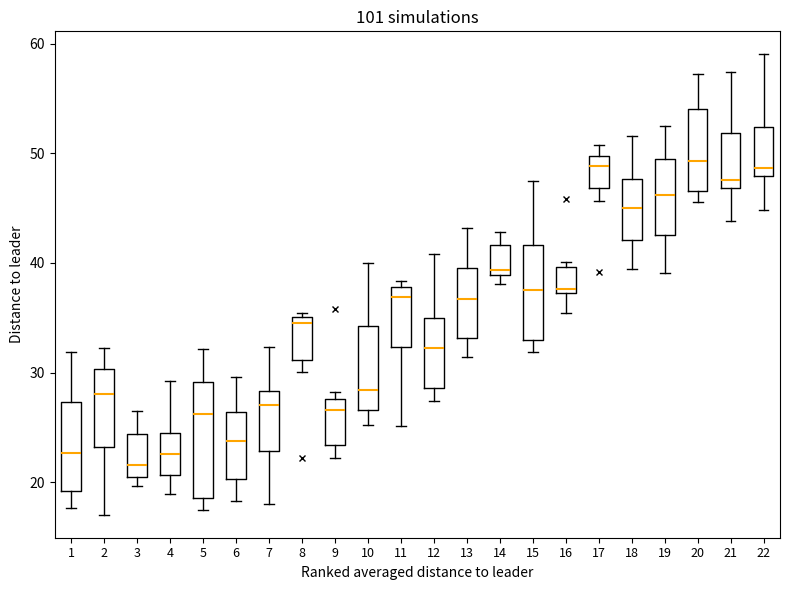

Where is the upper edge of the box at x = 7 on the y-axis? The values are not printed on the chart, so give them approximately, as read against the axis.

28